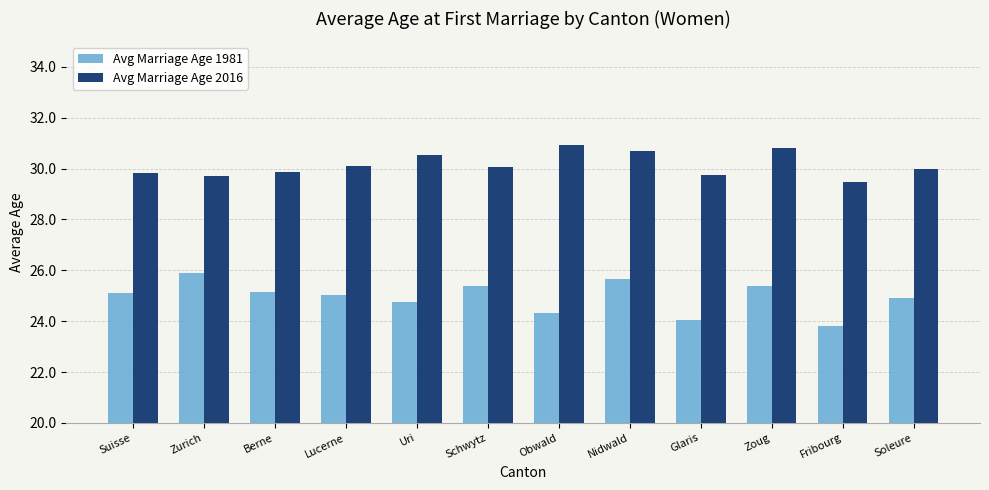

Is the value of Avg Marriage Age 2016 at Uri greater than the value of Avg Marriage Age 1981 at Nidwald?

Yes